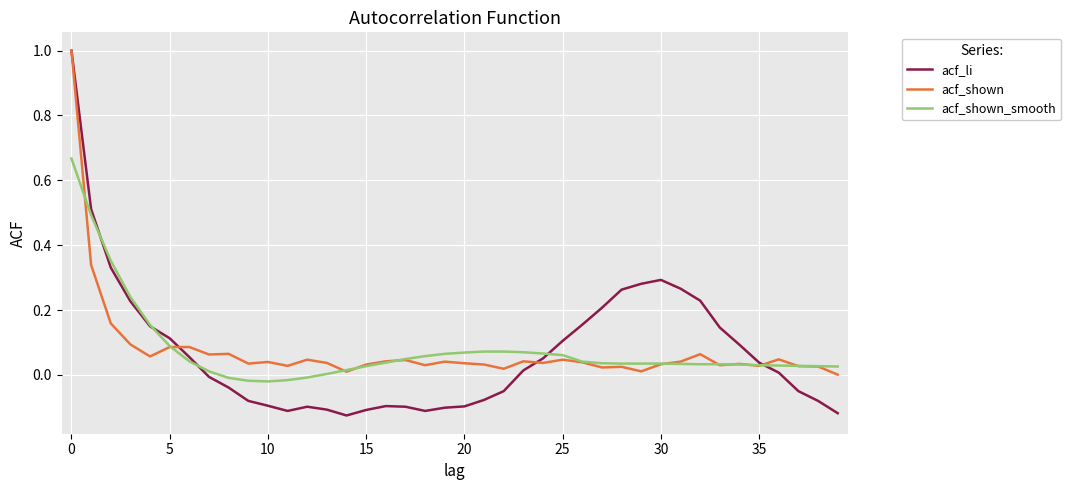

How many distinct data groups are displayed?

3